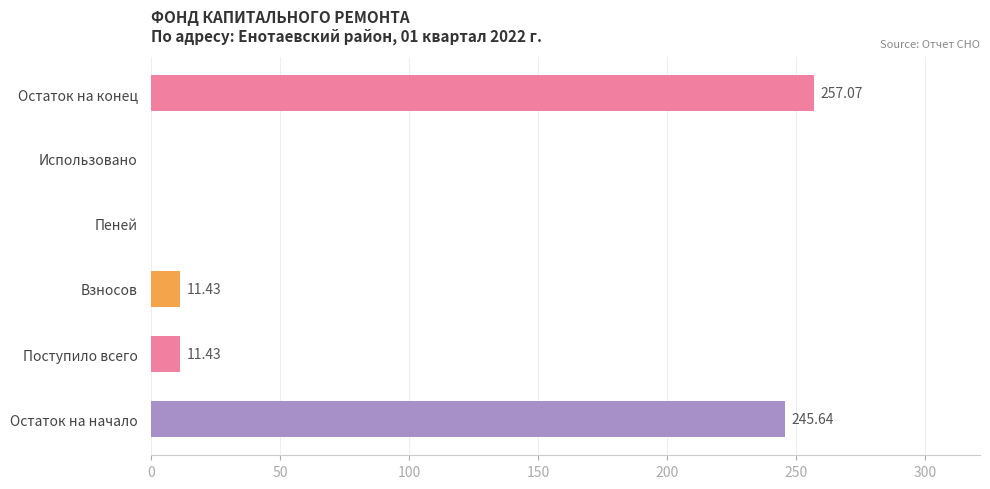

Which category has the highest value across all series?

Остаток на конец